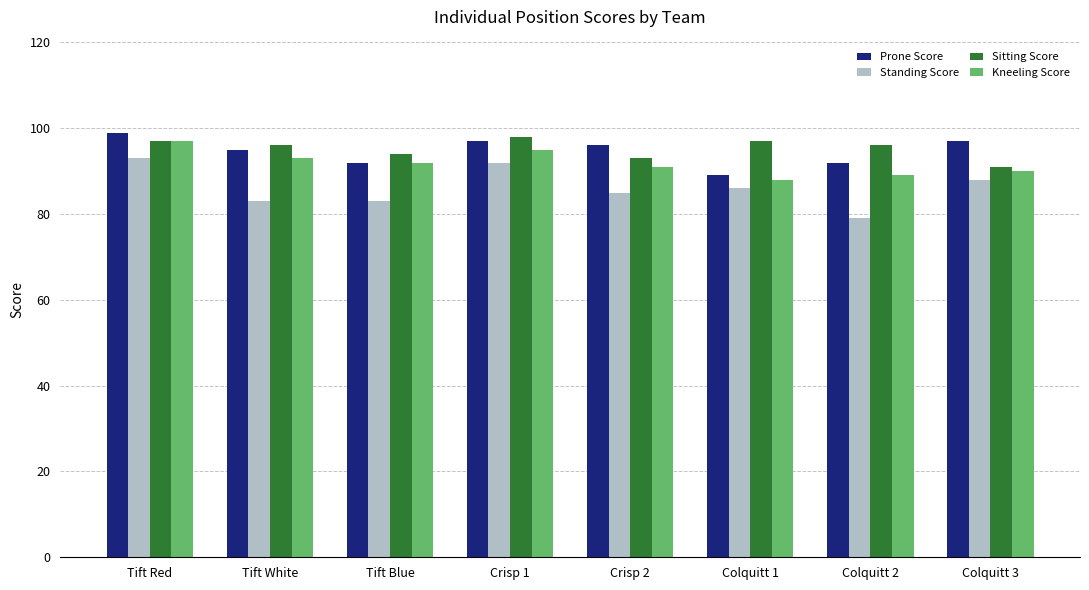

Which series has the widest spread of values?

Standing Score